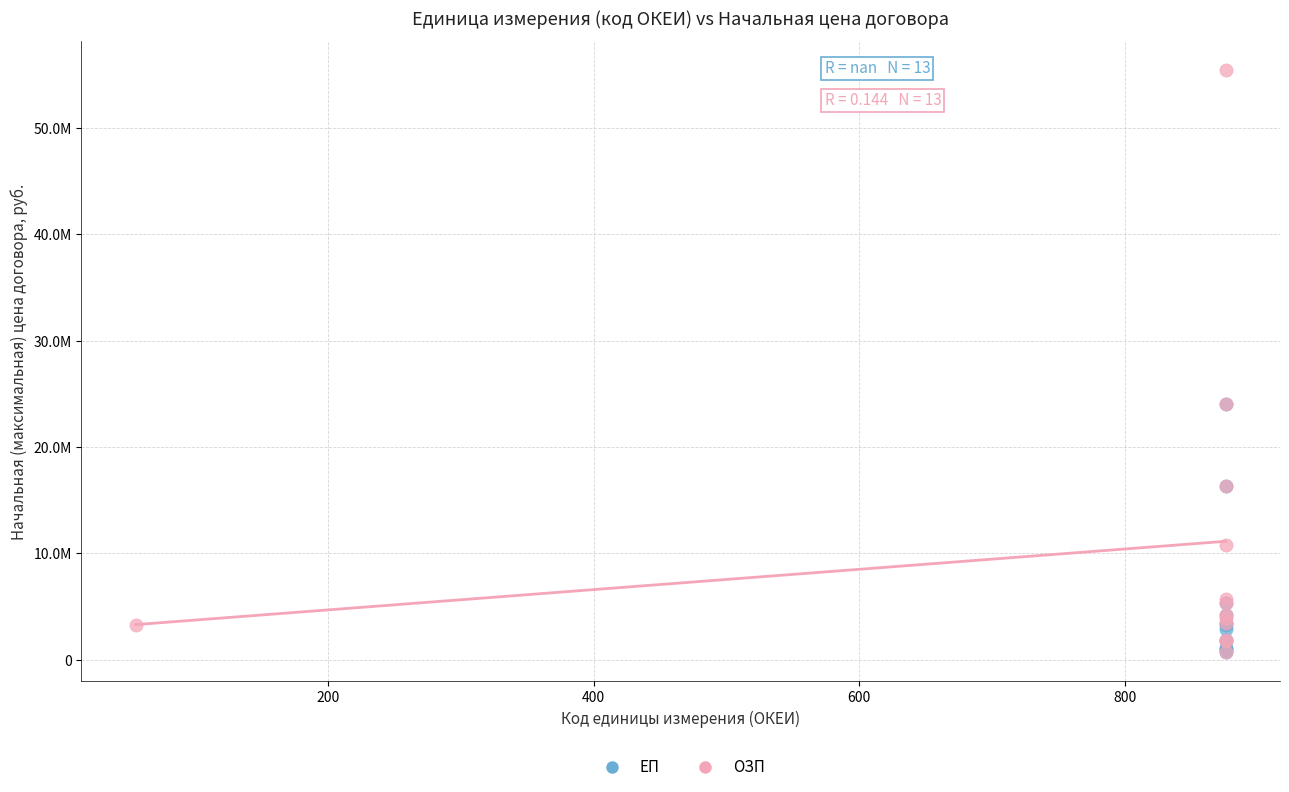

Which series has the widest spread of Y values?

ОЗП